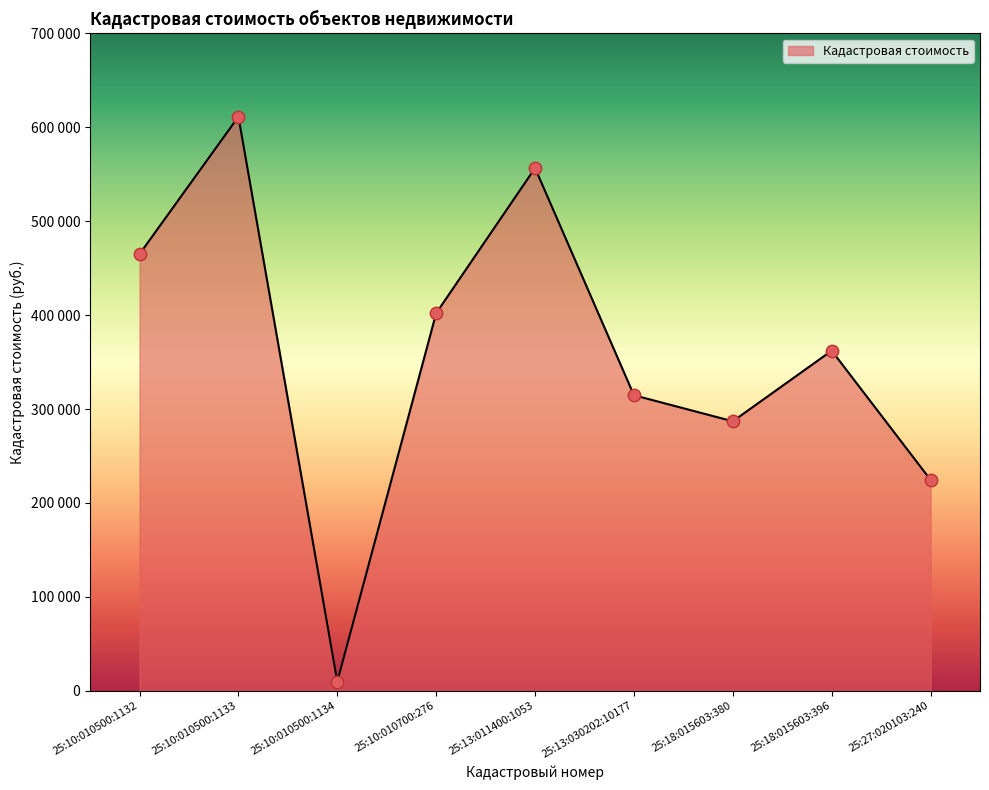

What is the change in value from 25:13:011400:1053 to 25:27:020103:240?

-332076.5